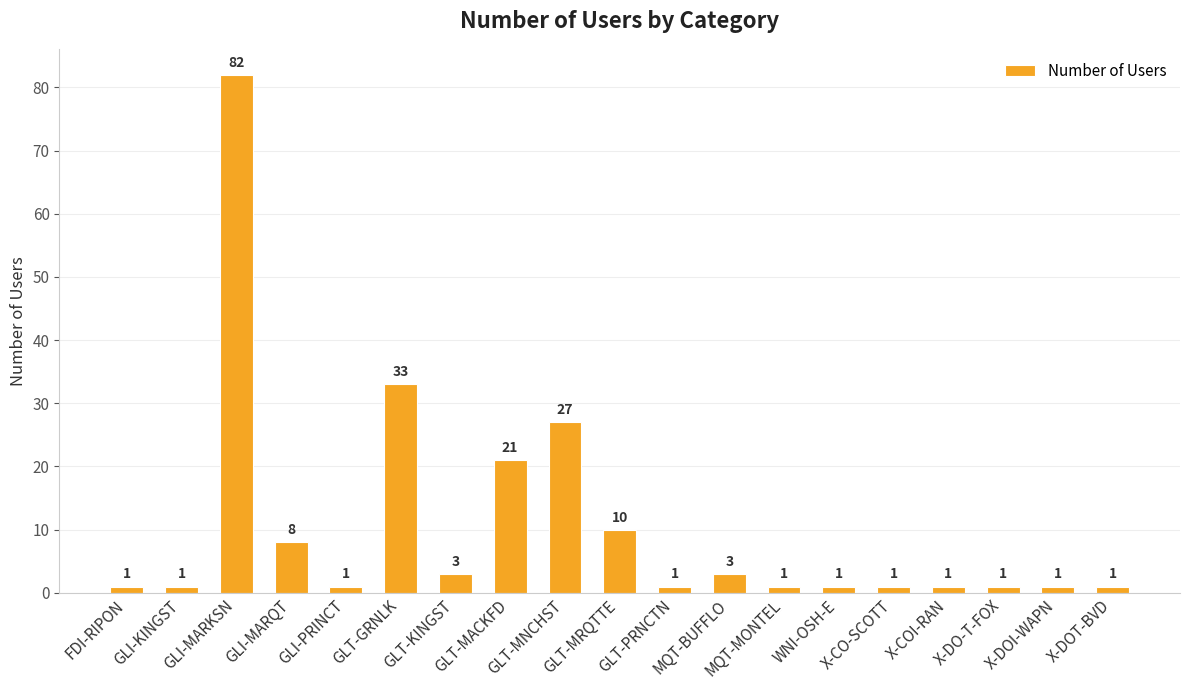

True or false: the data shows 33 at GLT-GRNLK.

True